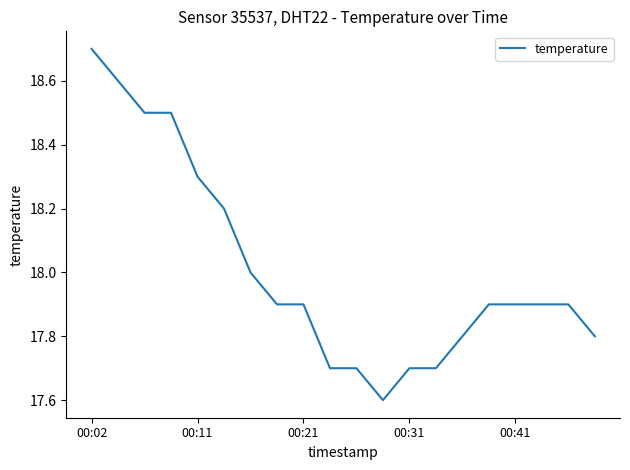

What is the maximum value shown in the chart?

18.7